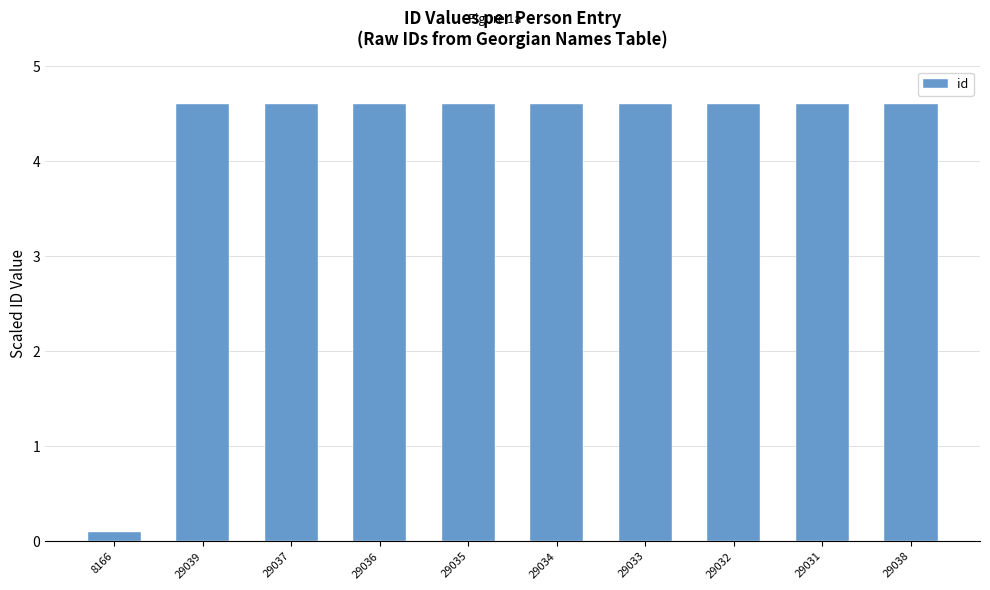

What is the change in value from 8166 to 29031?

+4.5